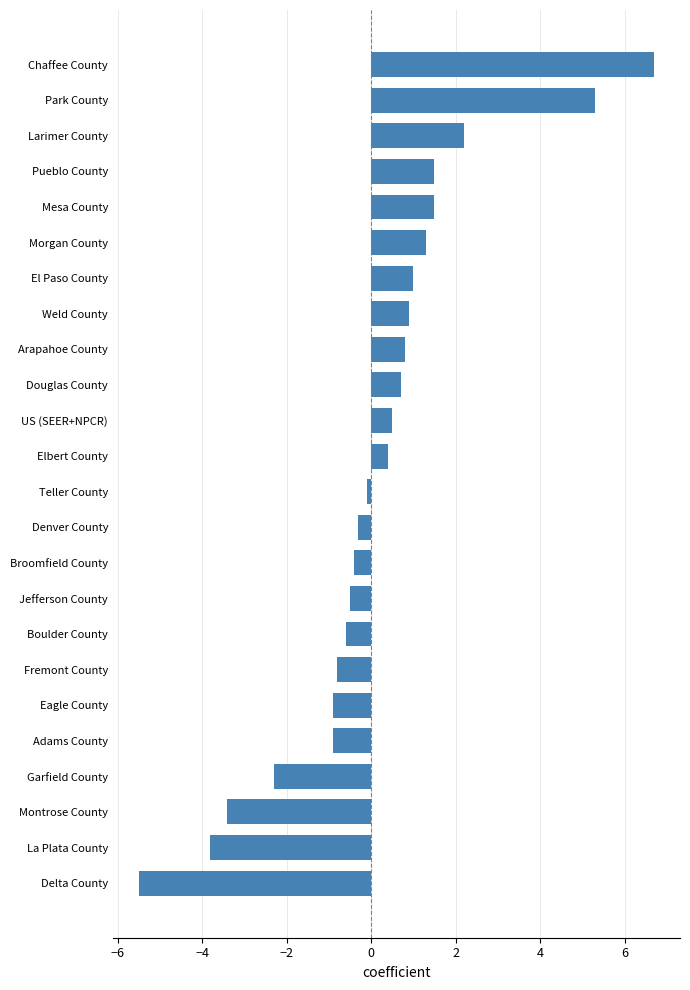

Read the value at Chaffee County.

6.7